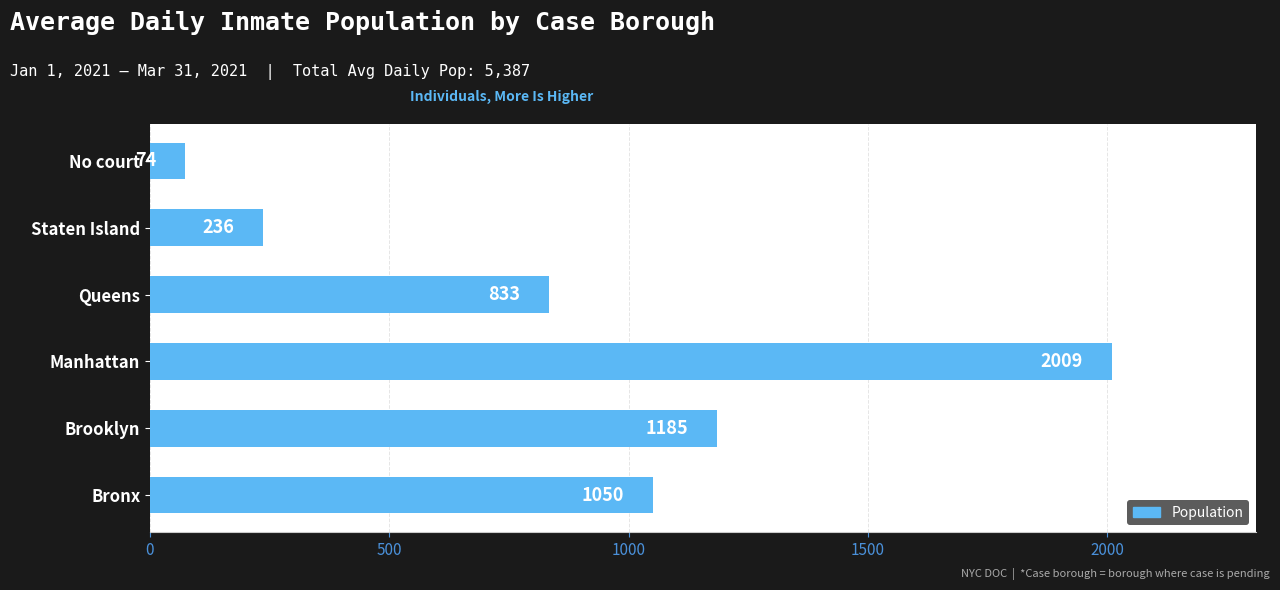

What is the change in value from Manhattan to No court?

-1935